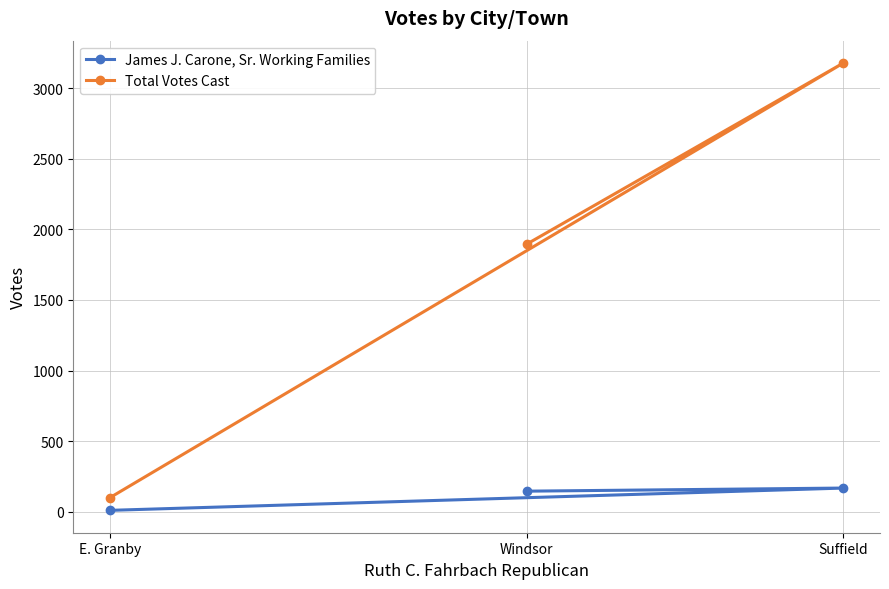

Is it true that James J. Carone, Sr. Working Families equals 145 at Windsor?

True